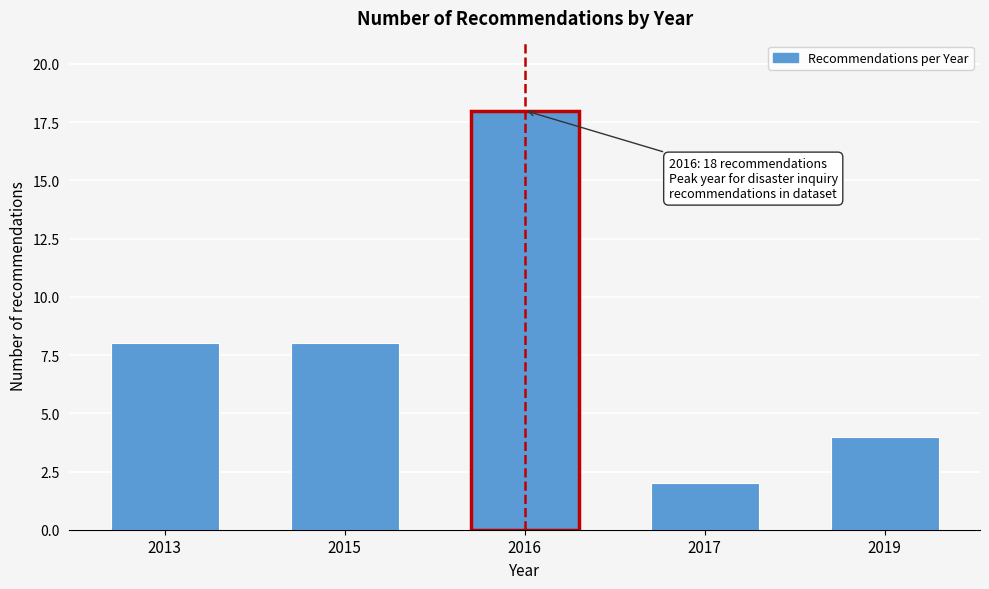

Reading right to left, what are all the values shown in this chart?

2019=4	2017=2	2016=18	2015=8	2013=8